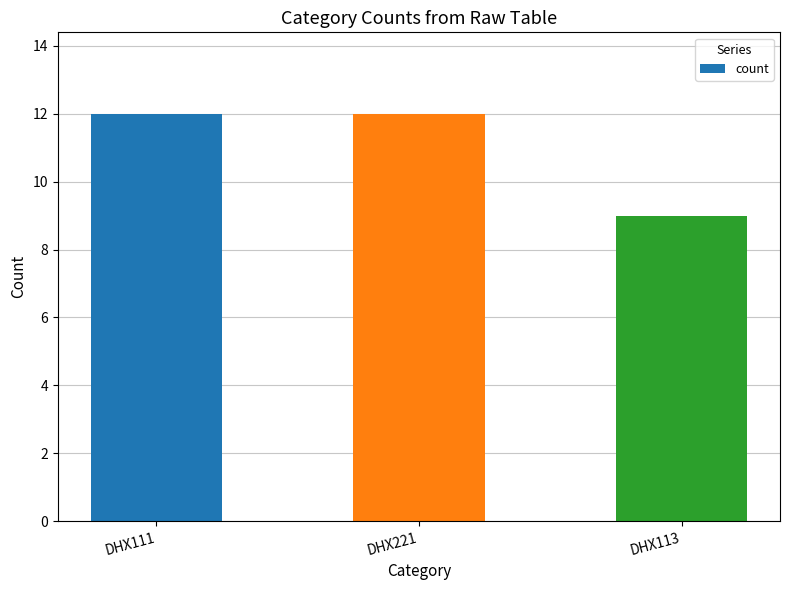

Reading right to left, what are all the values shown in this chart?

DHX113=9	DHX221=12	DHX111=12